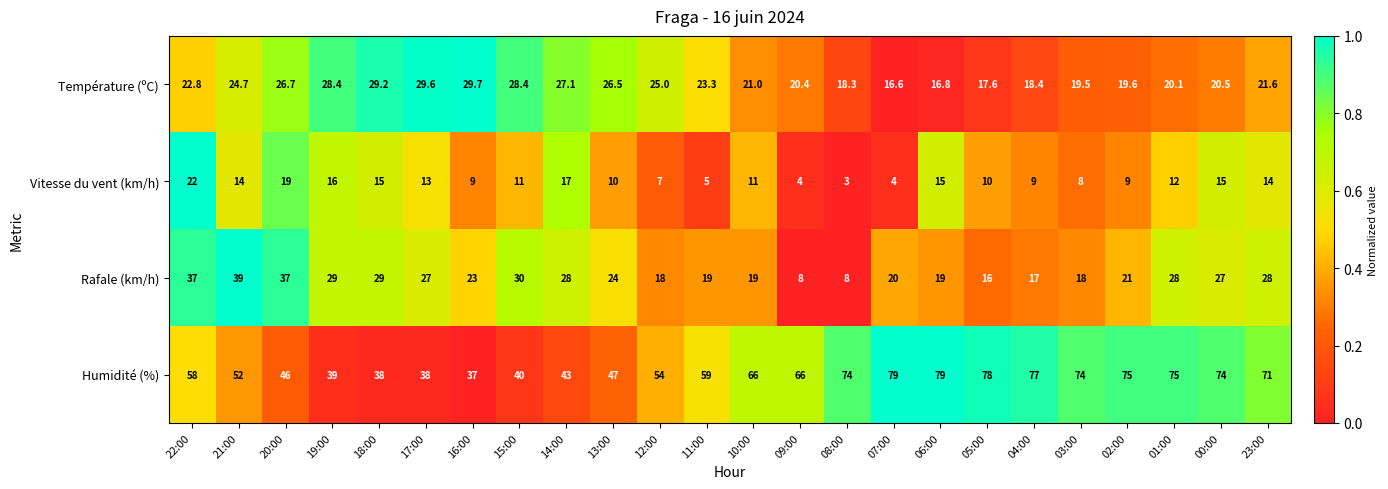

Between 11:00 and 01:00, which series saw the biggest shift?

Humidité (%)